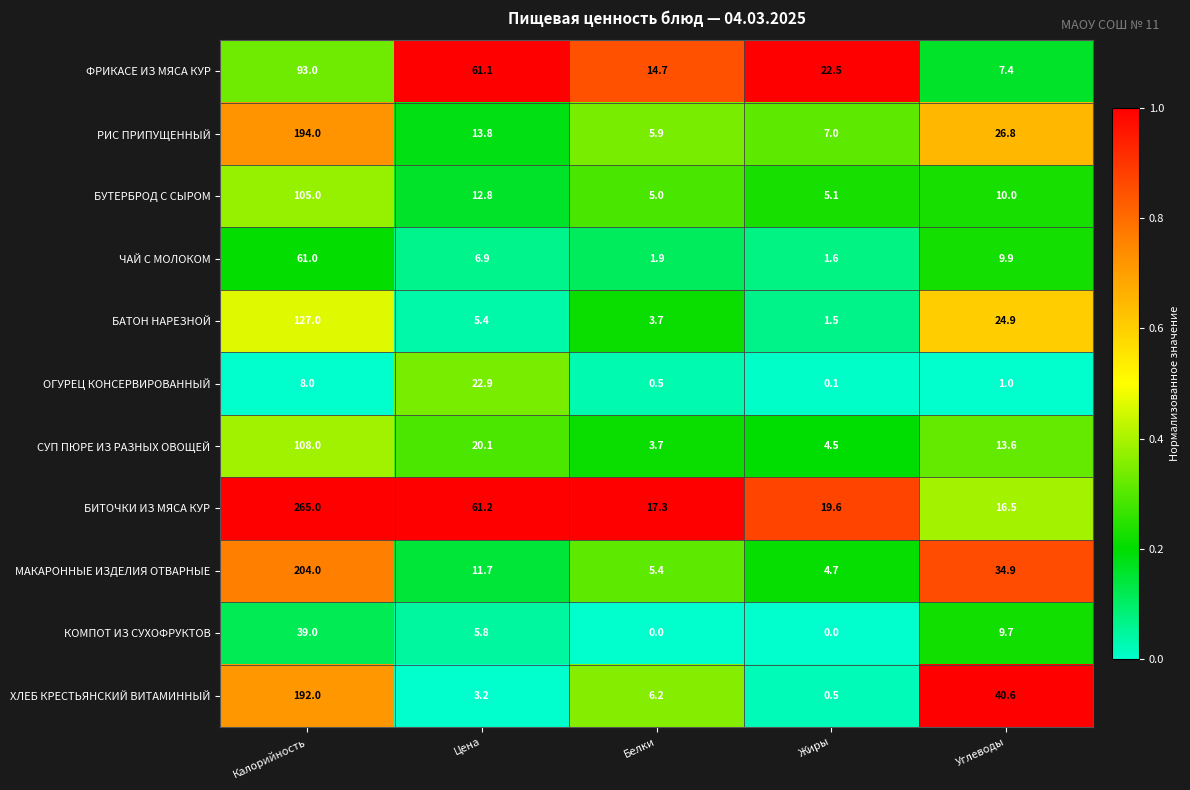

What is the greatest value displayed?

265.0